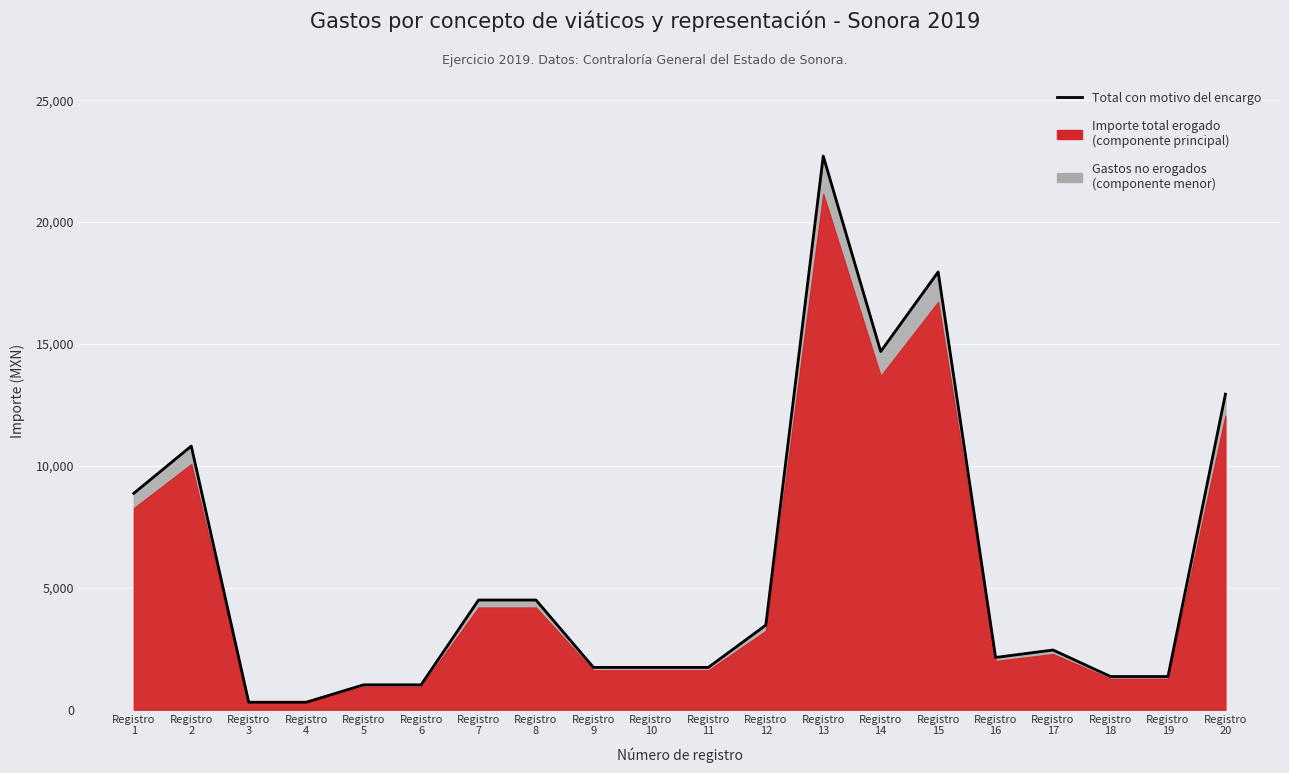

Where is the data nearest to the value 11506?

Registro
2